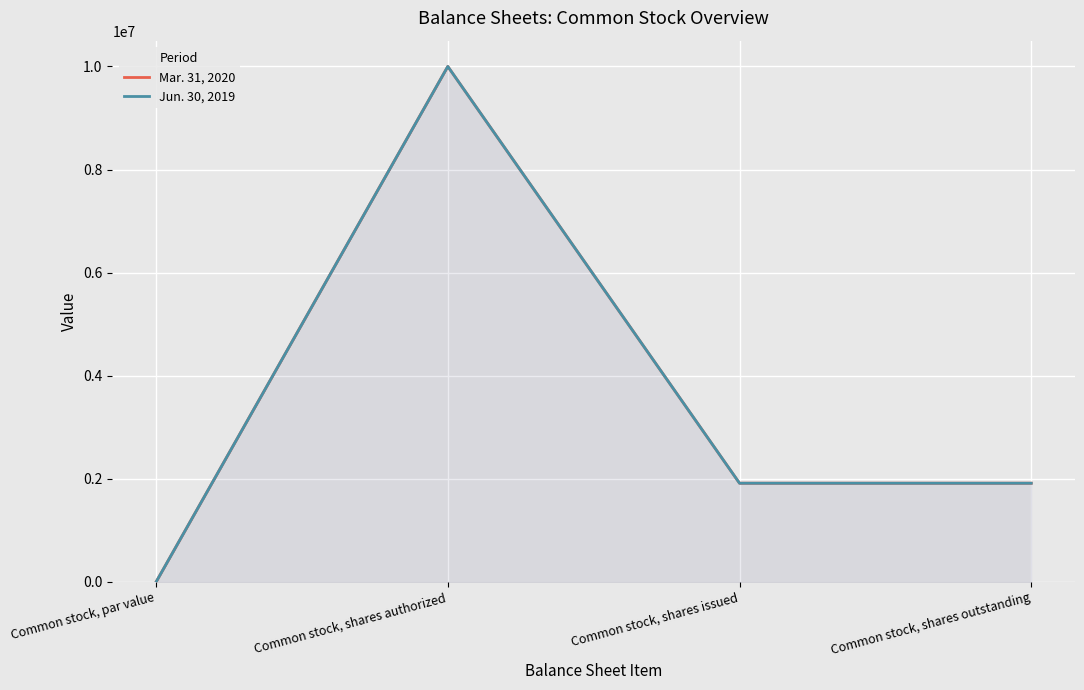

What is the label of the 2nd point from the right?

Common stock, shares issued